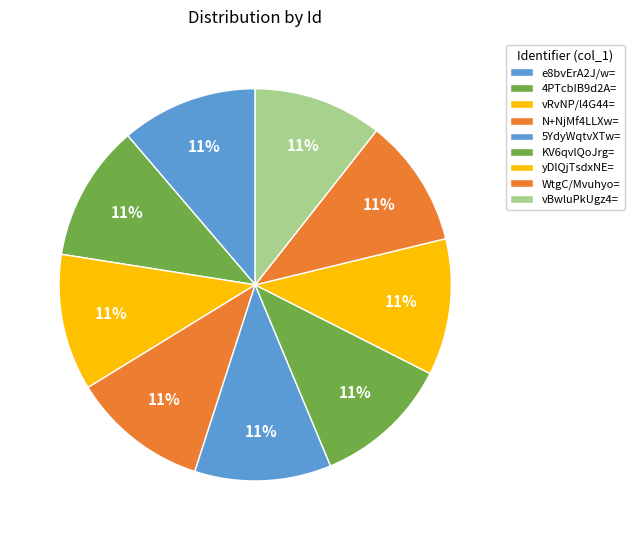

Approximately how many times larger is the value at yDlQjTsdxNE= compared to vBwluPkUgz4=?

1.0